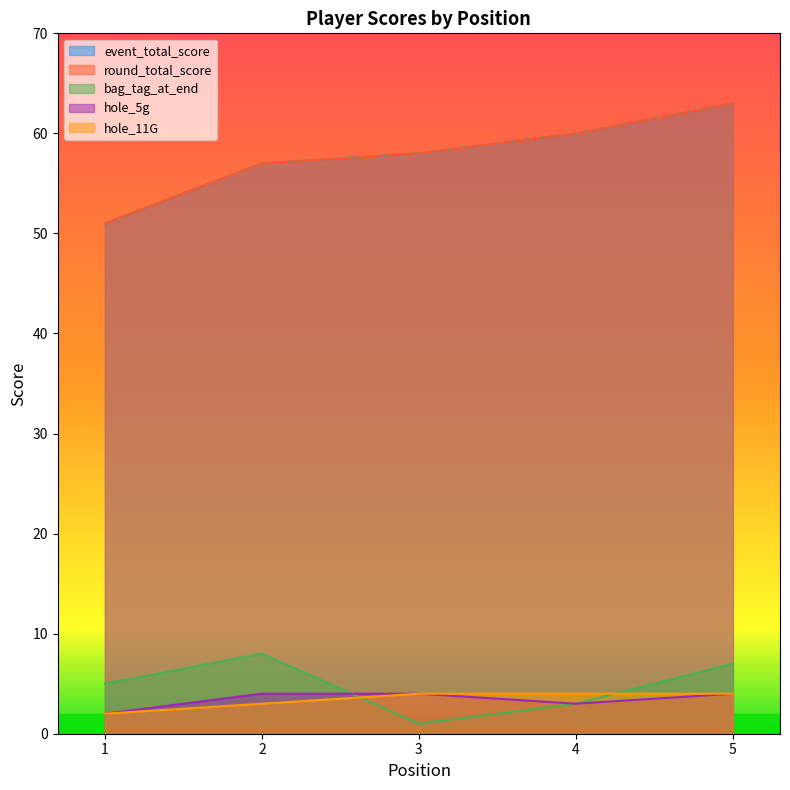

Does the chart display data point markers on the line(s)?

No